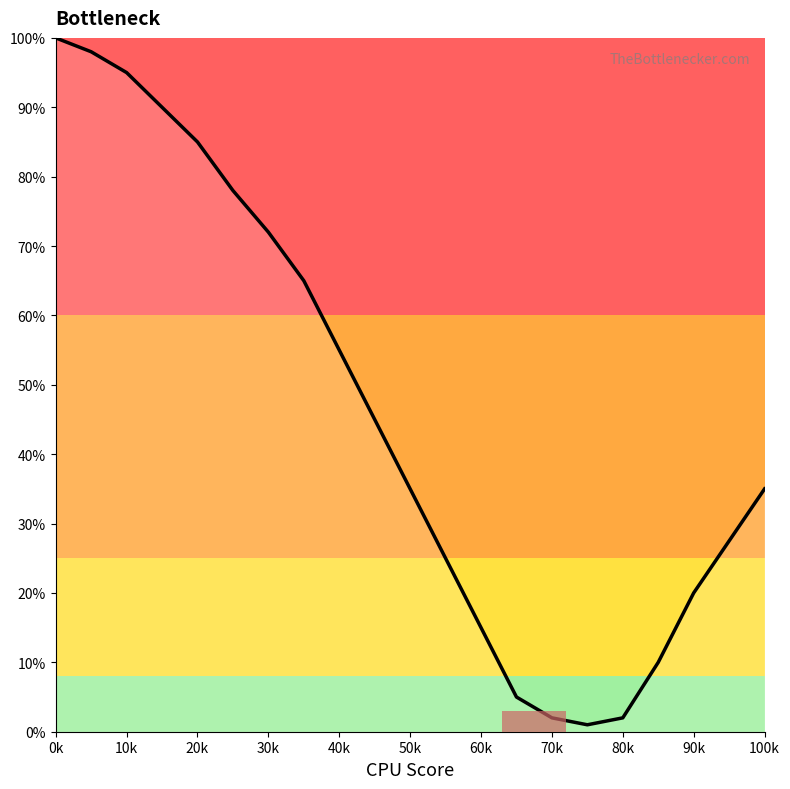

What is the change in value from 40k to 50k?

-20